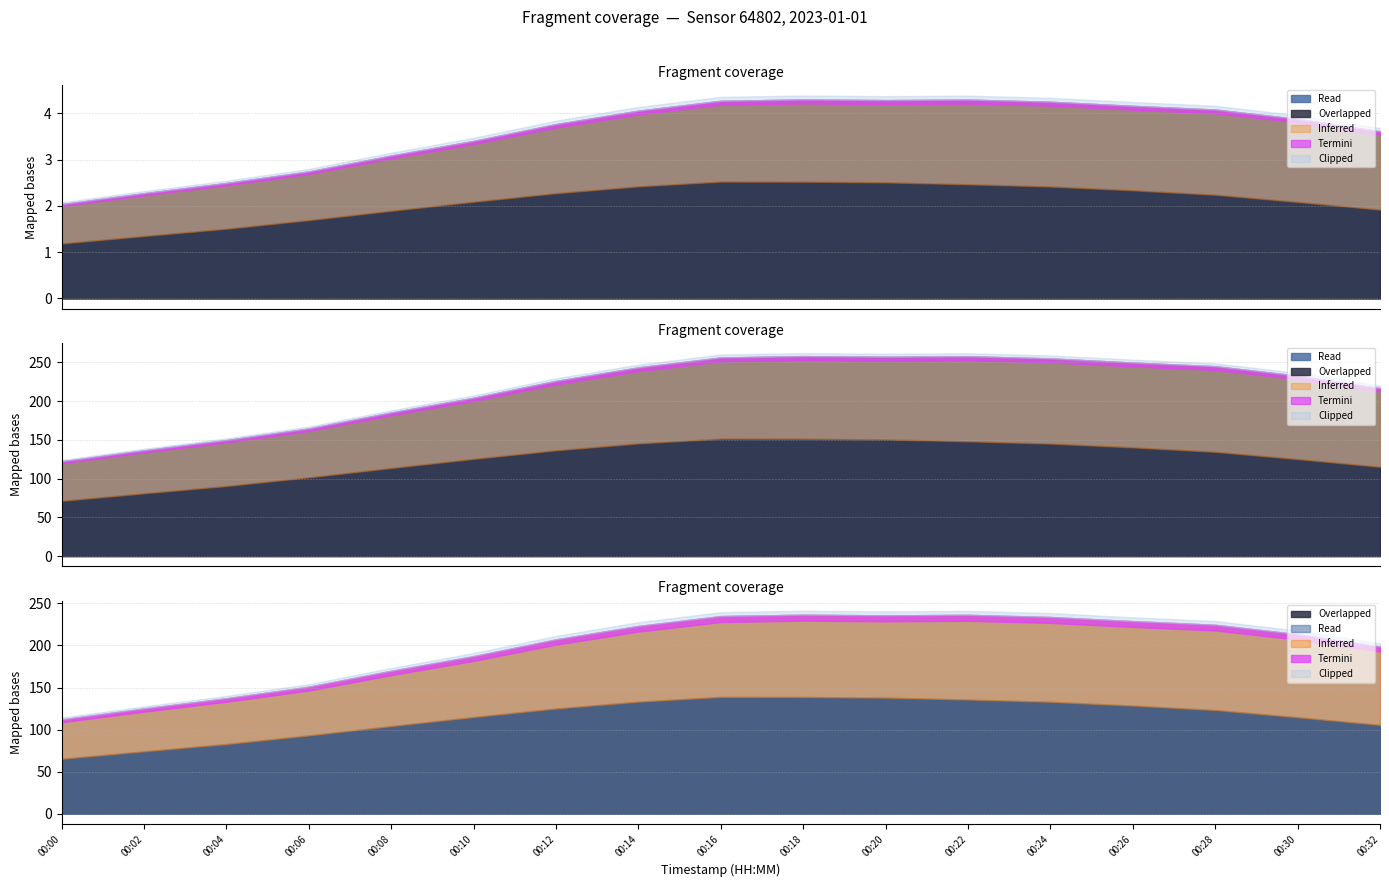

What is the sum of the P1 values at 00:10 and 00:28?

7.5